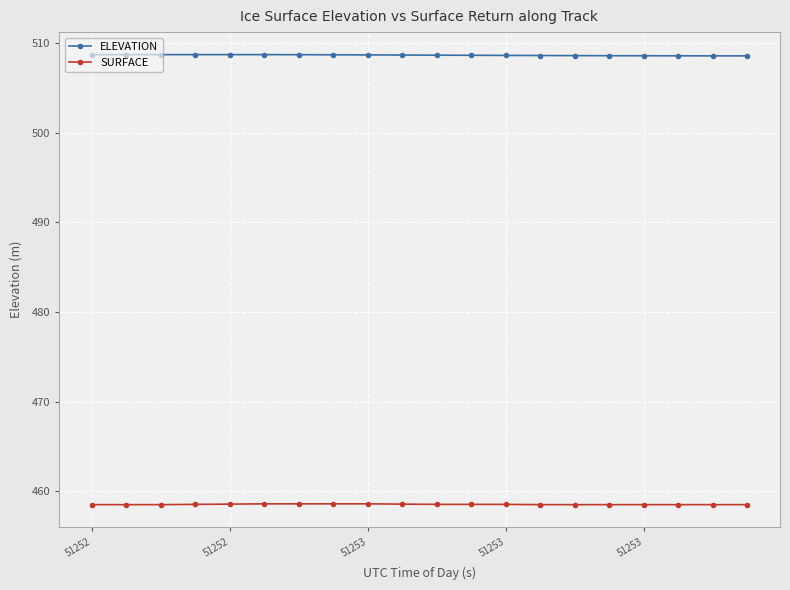

At how many categories does at least one series exceed 462?

20